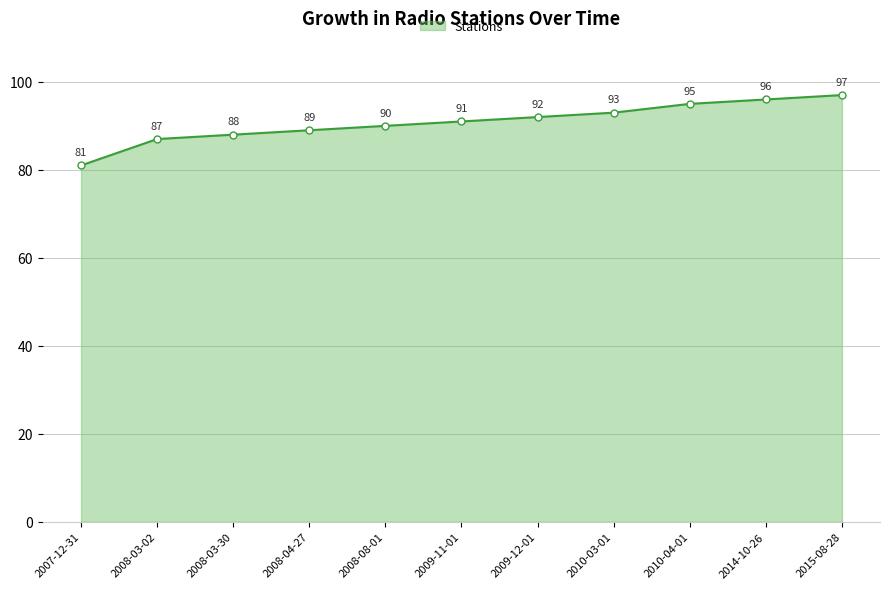

What is the ratio of the value at 2014-10-26 to the value at 2015-08-28?

1.0